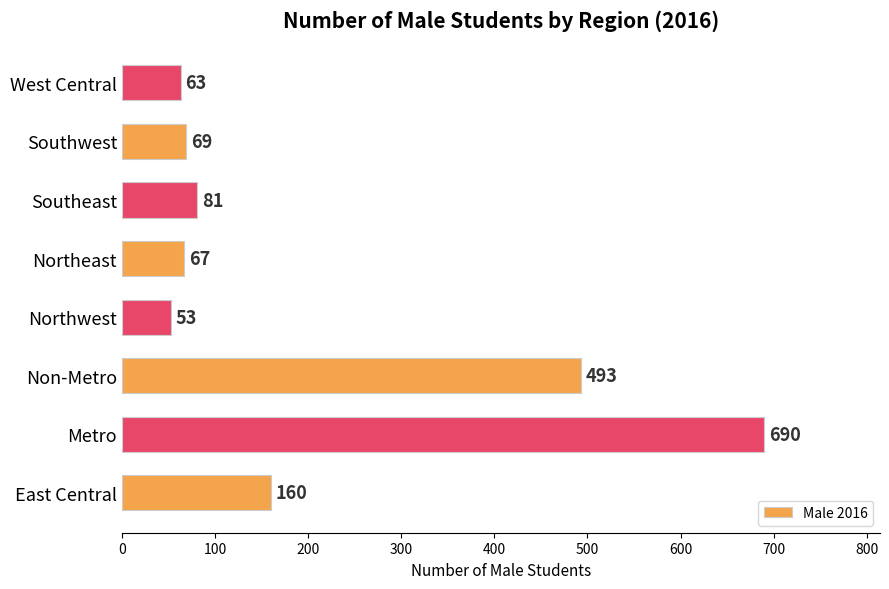

How many bars are there in total?

8